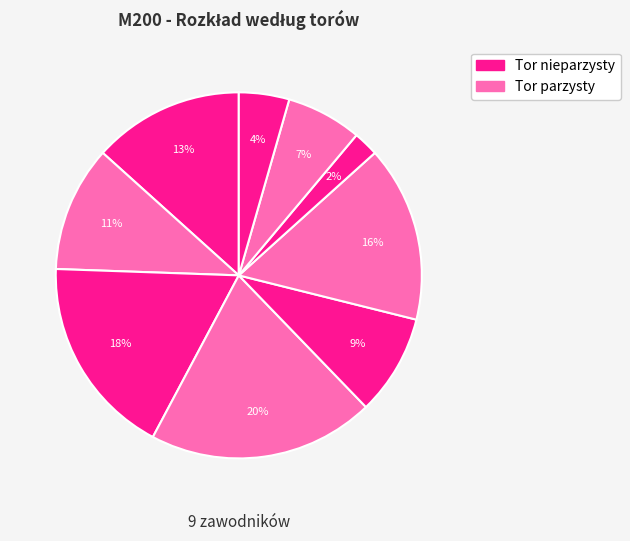

Count the number of slices in the pie.

9